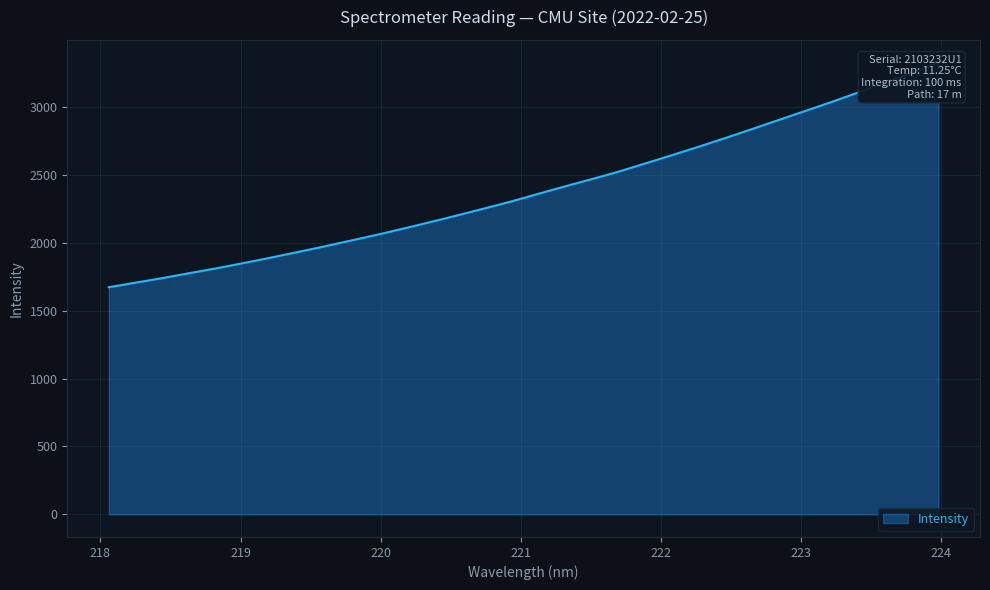

What position from the right is 222.6447?

8